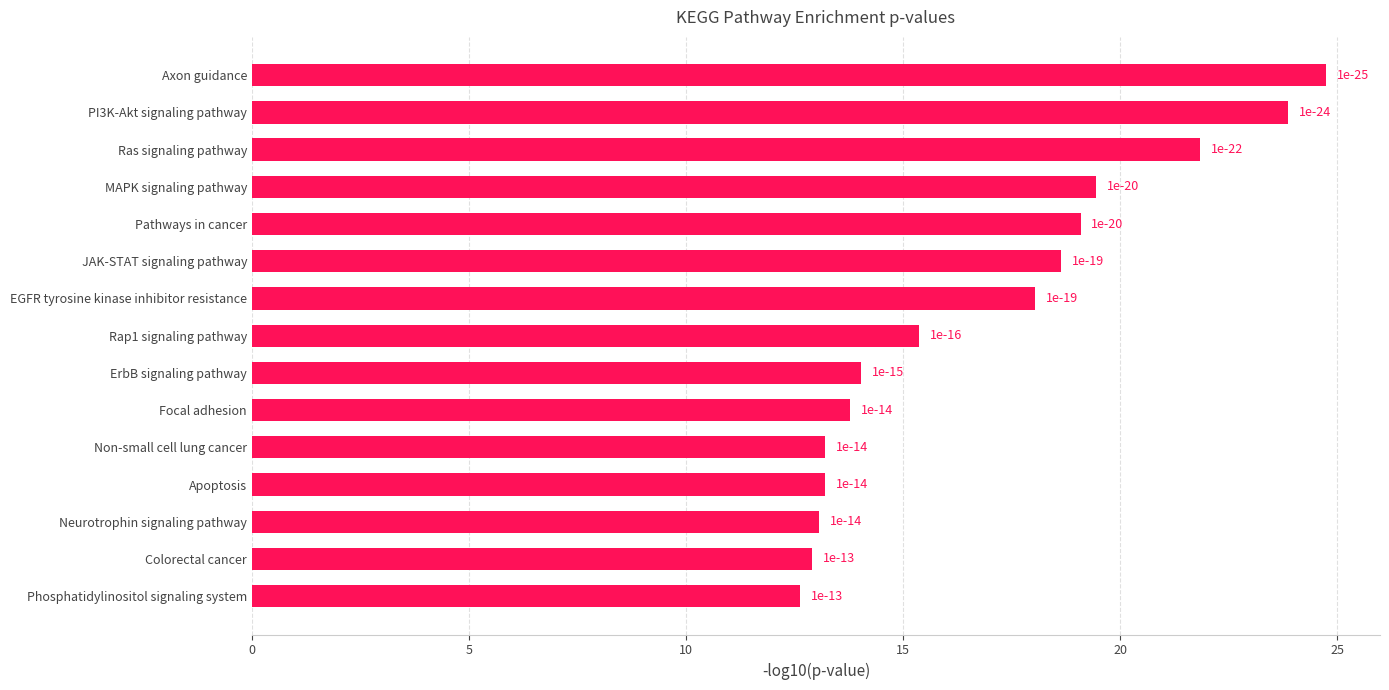

How many bars are there in total?

15